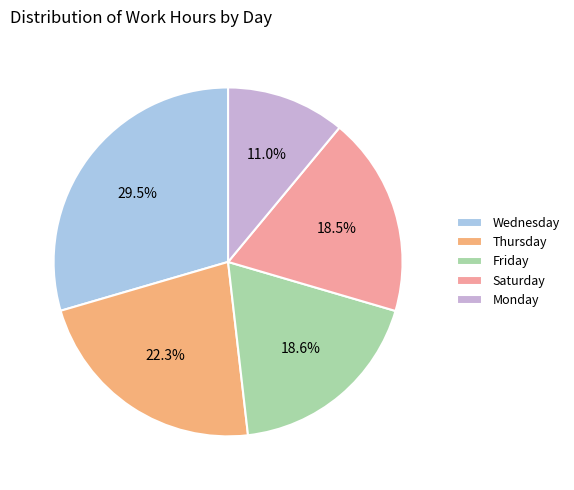

Is there a majority slice in this chart?

No